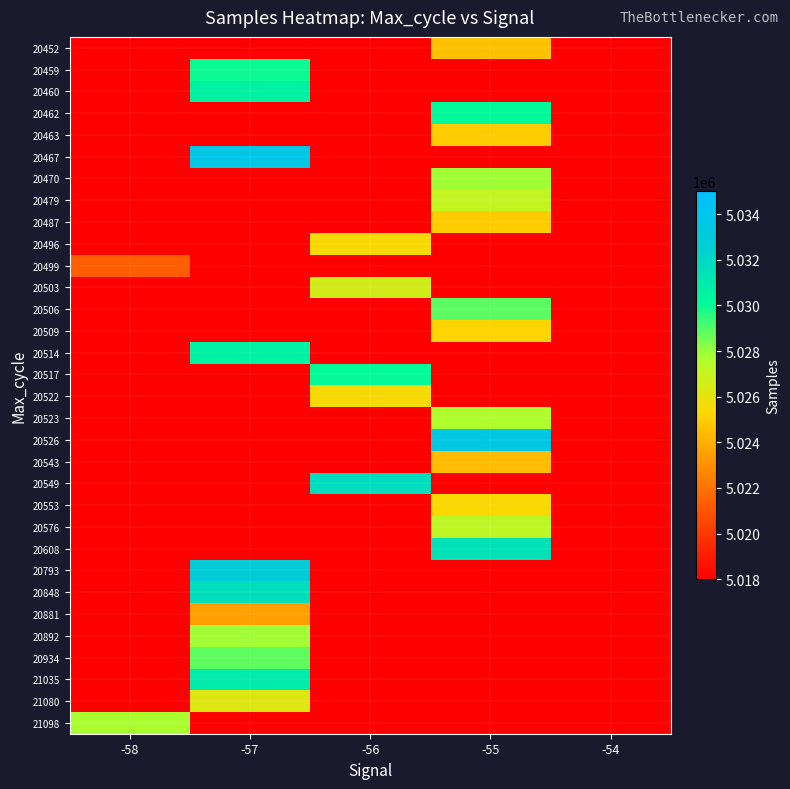

Reading left to right, list all the values displayed in this chart.

20452: -58=0	-57=0	-56=0	-55=5024605	-54=0
20459: -58=0	-57=5029985	-56=0	-55=0	-54=0
20460: -58=0	-57=5030600	-56=0	-55=0	-54=0
20462: -58=0	-57=0	-56=0	-55=5030158	-54=0
20463: -58=0	-57=0	-56=0	-55=5024961	-54=0
20467: -58=0	-57=5033671	-56=0	-55=0	-54=0
20470: -58=0	-57=0	-56=0	-55=5027879	-54=0
20479: -58=0	-57=0	-56=0	-55=5027088	-54=0
20487: -58=0	-57=0	-56=0	-55=5024961	-54=0
20496: -58=0	-57=0	-56=5025450	-55=0	-54=0
20499: -58=5021319	-57=0	-56=0	-55=0	-54=0
20503: -58=0	-57=0	-56=5026658	-55=0	-54=0
20506: -58=0	-57=0	-56=0	-55=5028869	-54=0
20509: -58=0	-57=0	-56=0	-55=5025209	-54=0
20514: -58=0	-57=5030559	-56=0	-55=0	-54=0
20517: -58=0	-57=0	-56=5030111	-55=0	-54=0
20522: -58=0	-57=0	-56=5025532	-55=0	-54=0
20523: -58=0	-57=0	-56=0	-55=5027610	-54=0
20526: -58=0	-57=0	-56=0	-55=5033391	-54=0
20543: -58=0	-57=0	-56=0	-55=5024420	-54=0
20549: -58=0	-57=0	-56=5031719	-55=0	-54=0
20553: -58=0	-57=0	-56=0	-55=5025407	-54=0
20576: -58=0	-57=0	-56=0	-55=5027253	-54=0
20608: -58=0	-57=0	-56=0	-55=5031473	-54=0
20793: -58=0	-57=5032897	-56=0	-55=0	-54=0
20848: -58=0	-57=5031628	-56=0	-55=0	-54=0
20881: -58=0	-57=5023523	-56=0	-55=0	-54=0
20892: -58=0	-57=5027881	-56=0	-55=0	-54=0
20934: -58=0	-57=5028810	-56=0	-55=0	-54=0
21035: -58=0	-57=5030921	-56=0	-55=0	-54=0
21080: -58=0	-57=5026253	-56=0	-55=0	-54=0
21098: -58=5027759	-57=0	-56=0	-55=0	-54=0